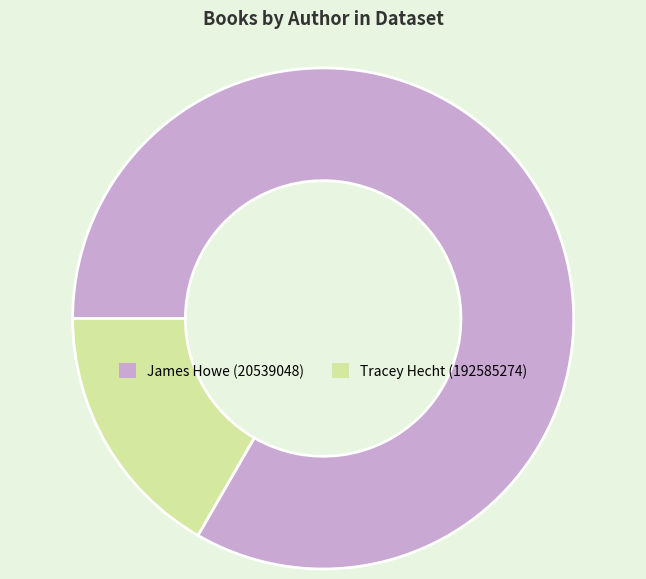

Which category has the smallest portion of the pie?

Tracey Hecht (192585274)